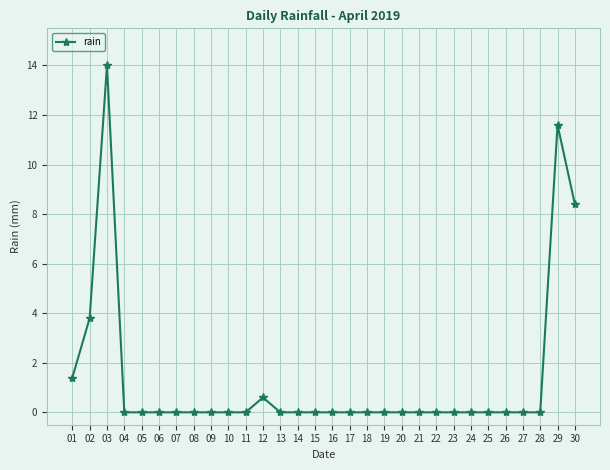

Is this an area chart (filled region under the line)?

No